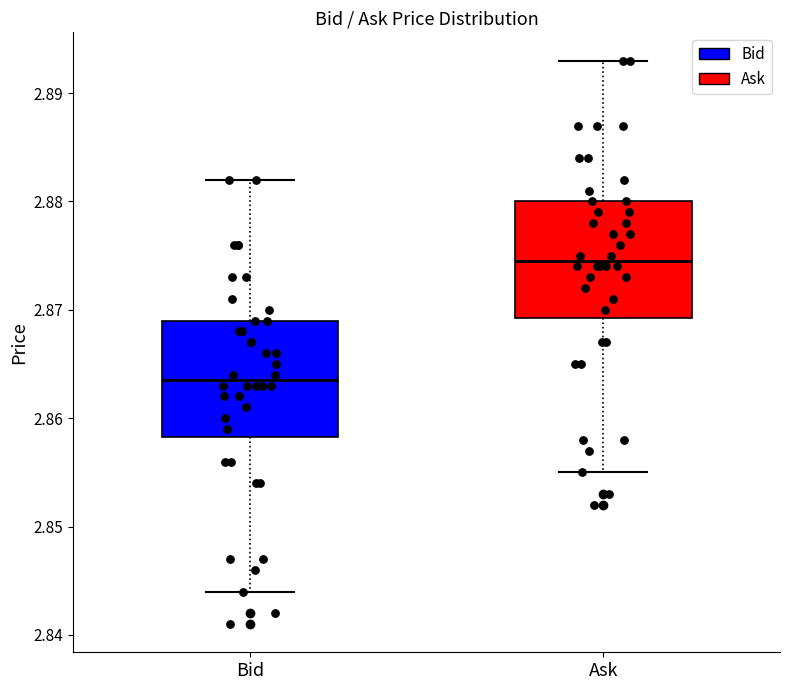

Reading left to right, transcribe this box plot: for each box, give where its median line is, the range the box spans, and where its two whiskers end, as read against the y-axis. The values are not printed on the chart, so give them approximately, as read against the axis.

Bid: median 2.864, box 2.858 to 2.869, whiskers 2.844 to 2.882
Ask: median 2.875, box 2.869 to 2.880, whiskers 2.855 to 2.893